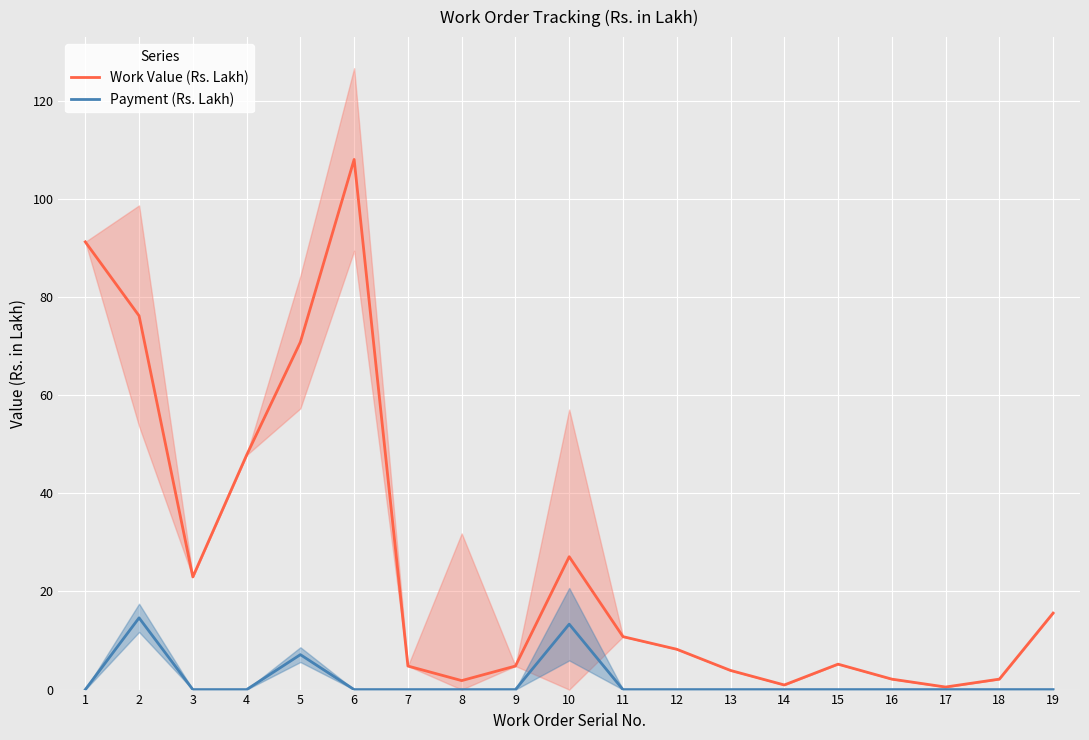

Reading right to left, transcribe all the data shown in this chart.

Work Value (Rs. Lakh): 19=15.6	18=2.1	17=0.5	16=2.1	15=5.2	14=0.9	13=3.9	12=8.2	11=10.8	10=27.1	9=4.8	8=1.8	7=4.8	6=108.0	5=70.8	4=47.8	3=23.0	2=76.2	1=91.2
Payment (Rs. Lakh): 19=0.0	18=0.0	17=0.0	16=0.0	15=0.0	14=0.0	13=0.0	12=0.0	11=0.0	10=13.3	9=0.0	8=0.0	7=0.0	6=0.0	5=7.1	4=0.0	3=0.0	2=14.6	1=0.0